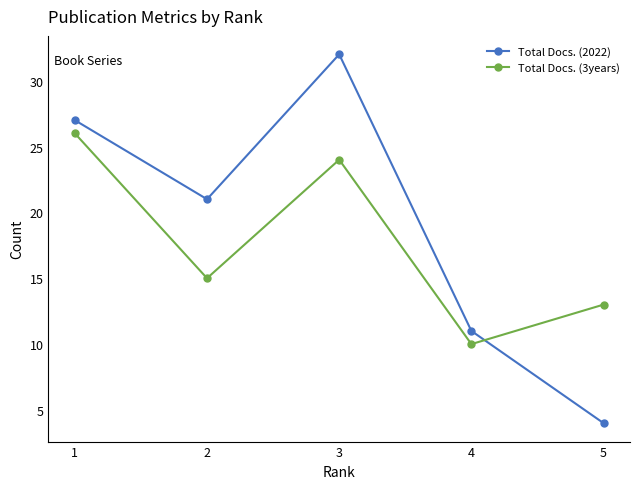

True or false: Total Docs. (3years) has a value of 15 at 2.

True